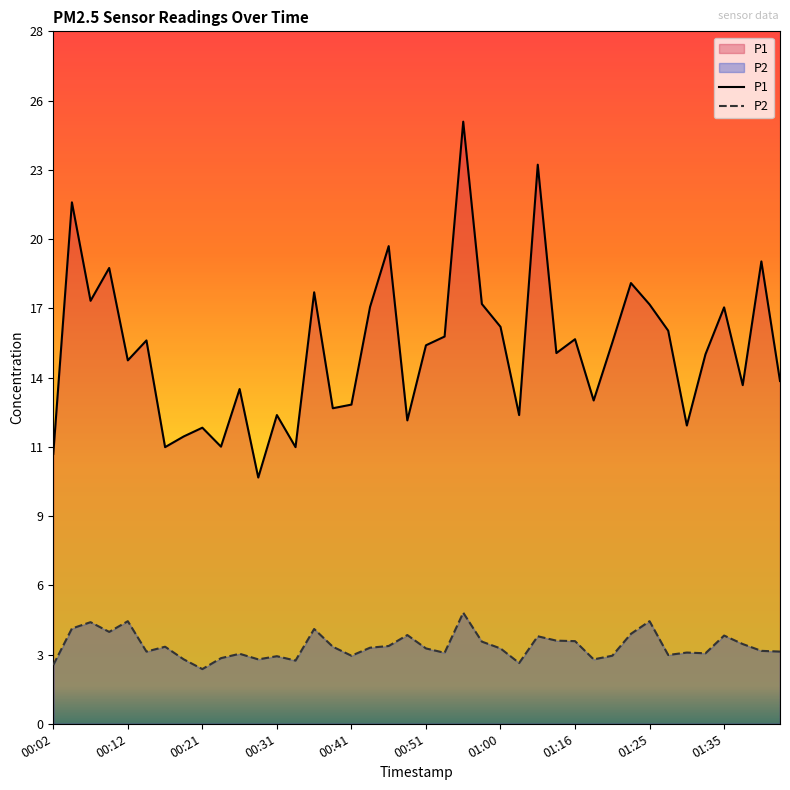

The value of P1 at 00:09 is 4.5. True or false?

False